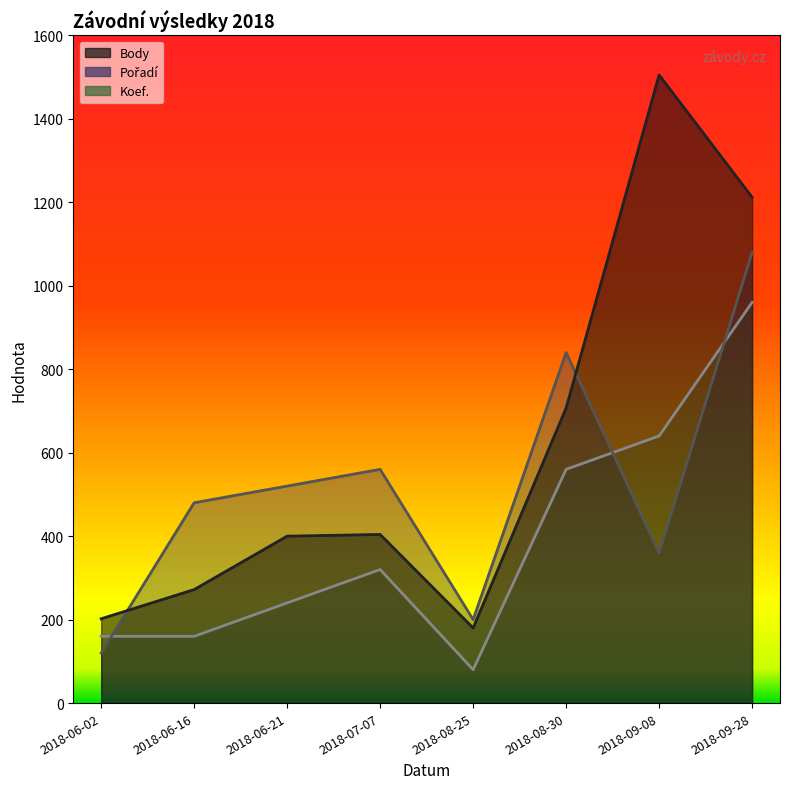

Where does the Koef. series first go above 320?

2018-08-30